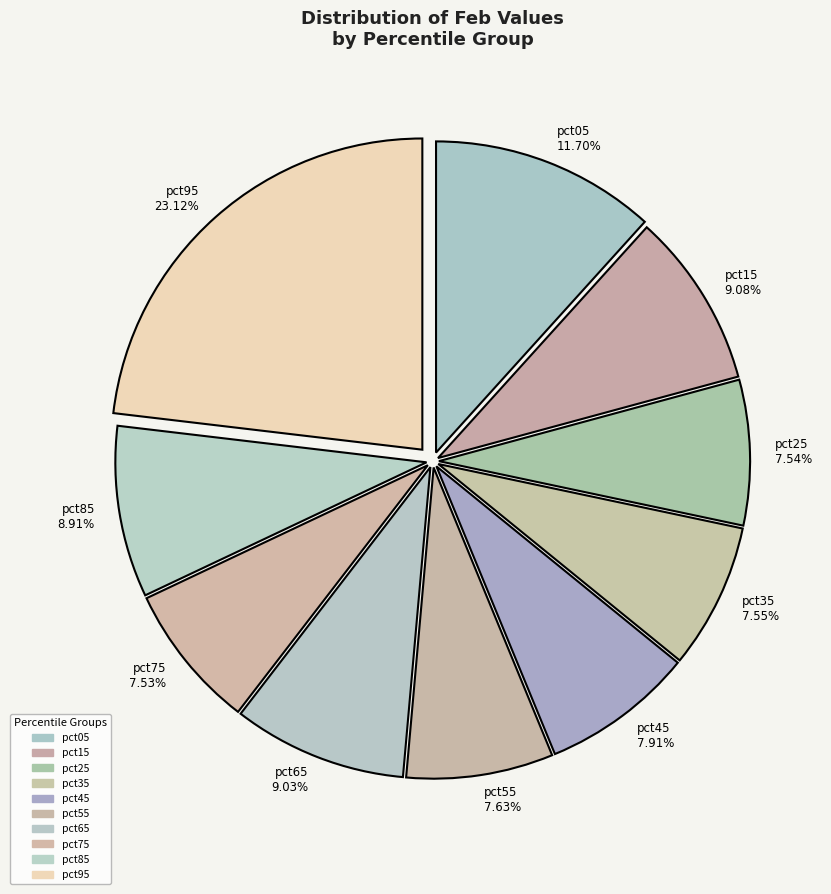

To the nearest percent, what is the combined percentage of pct15 and pct45?

17%